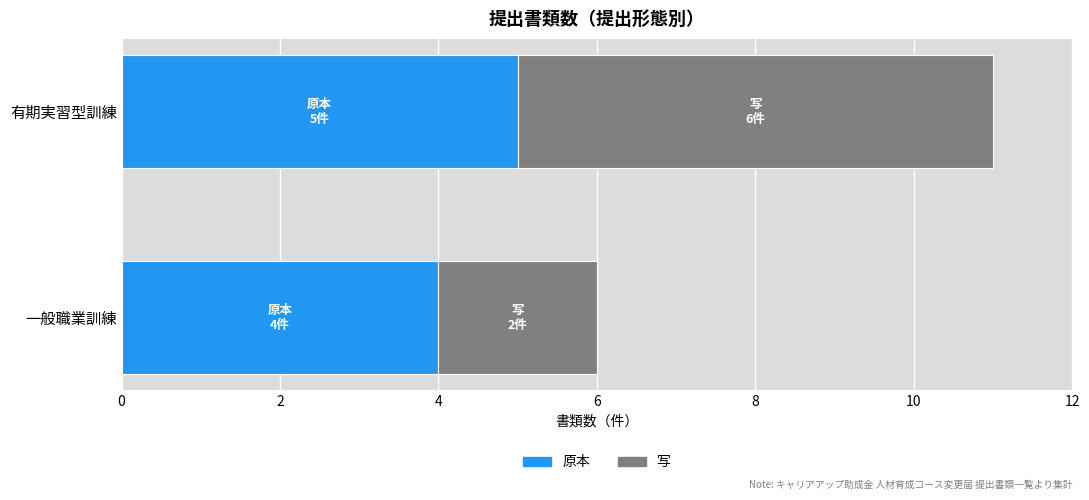

What is the approximate value of 原本 at 有期実習型訓練?

5